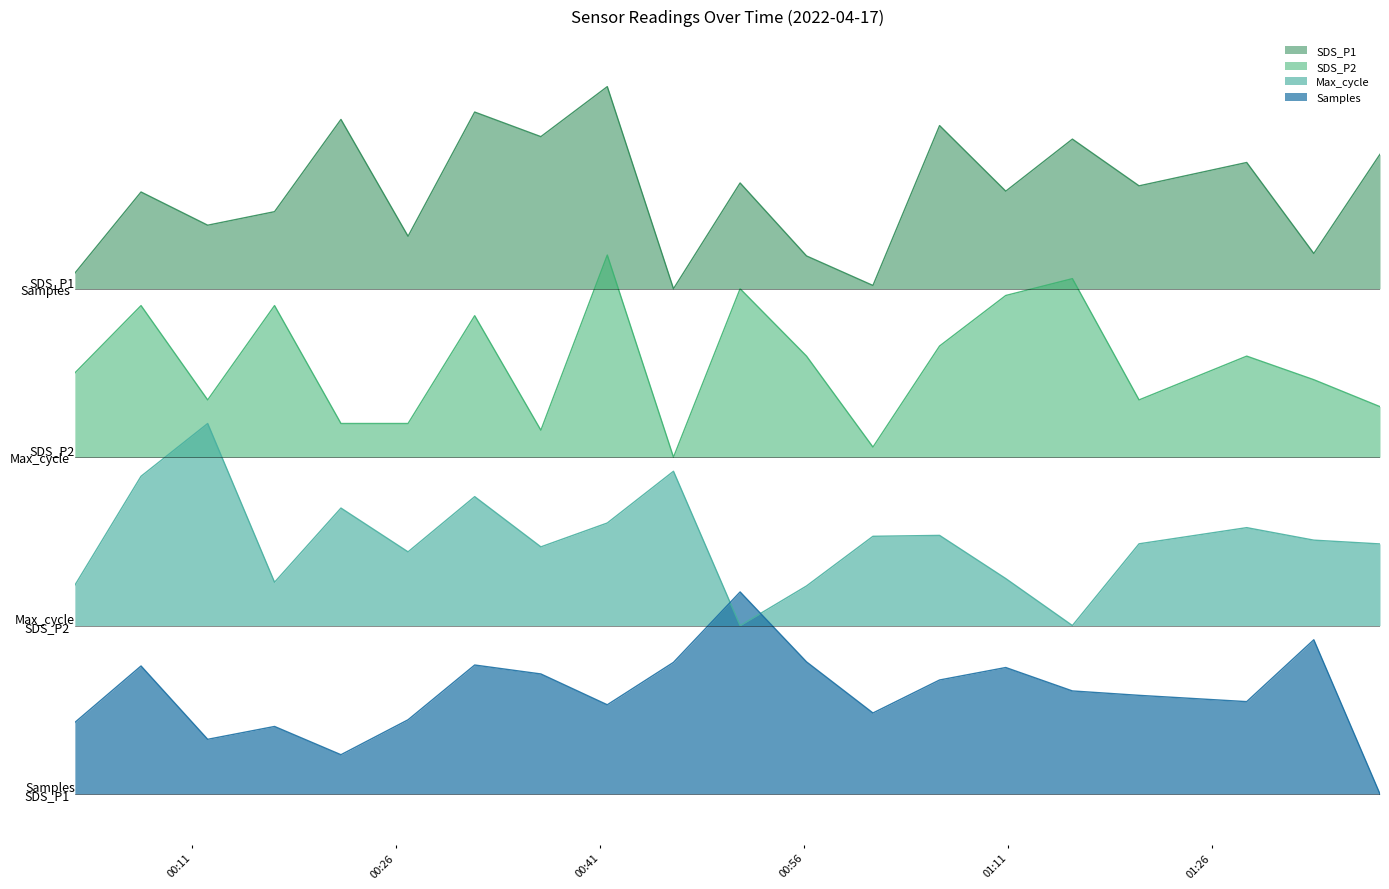

What is the average value of the Max_cycle_norm series?

1.5